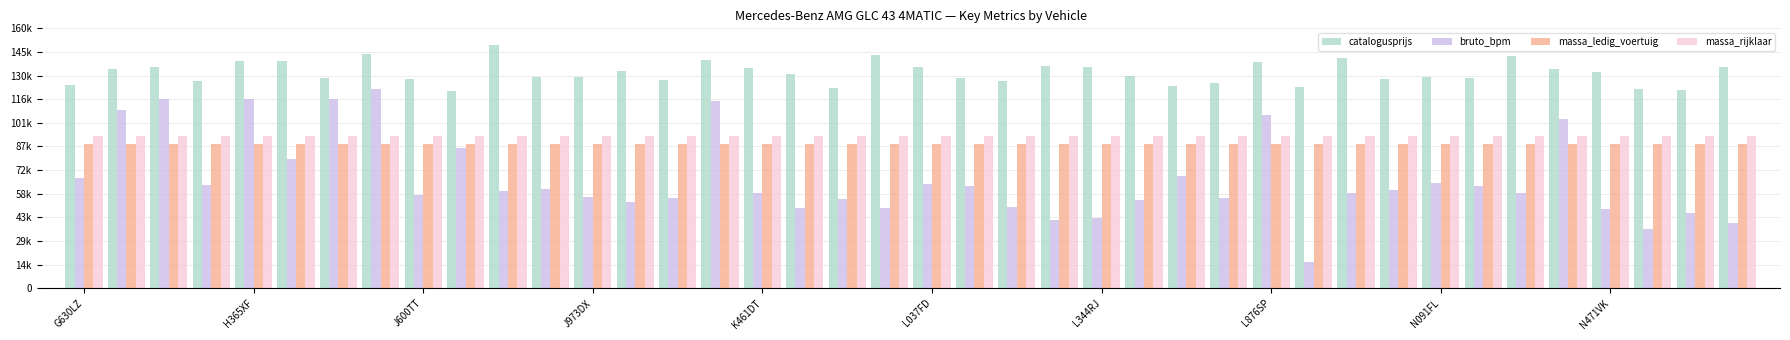

Are the bars horizontal?

No